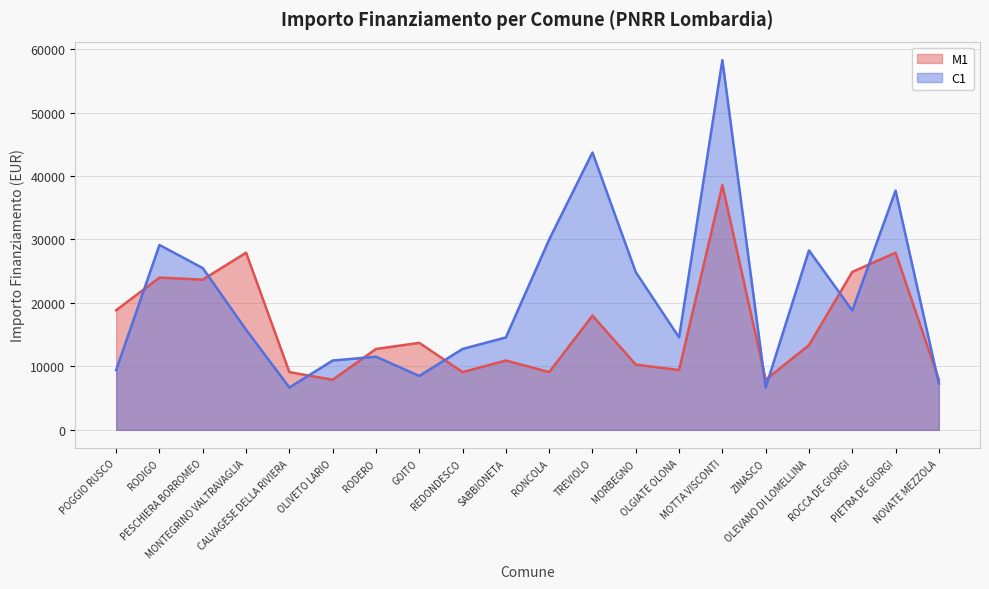

Between PESCHIERA BORROMEO and OLGIATE OLONA, which is larger?

PESCHIERA BORROMEO